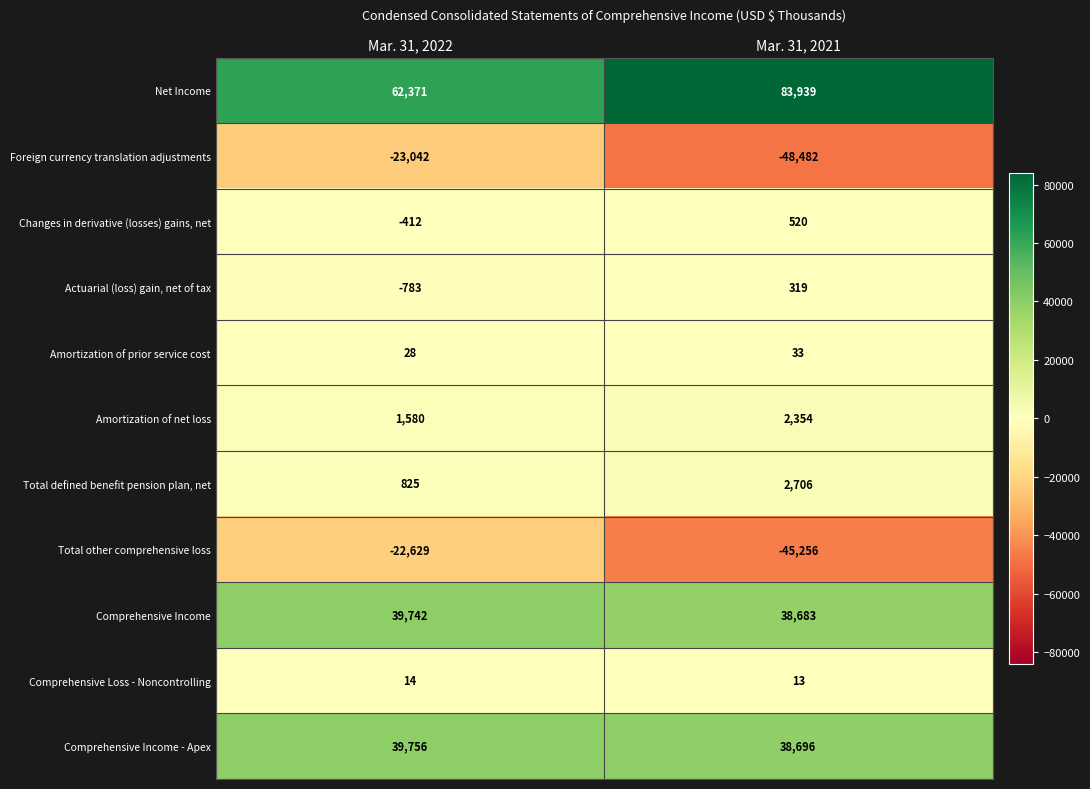

What value does the Amortization of prior service cost series have at Mar. 31, 2021?

33